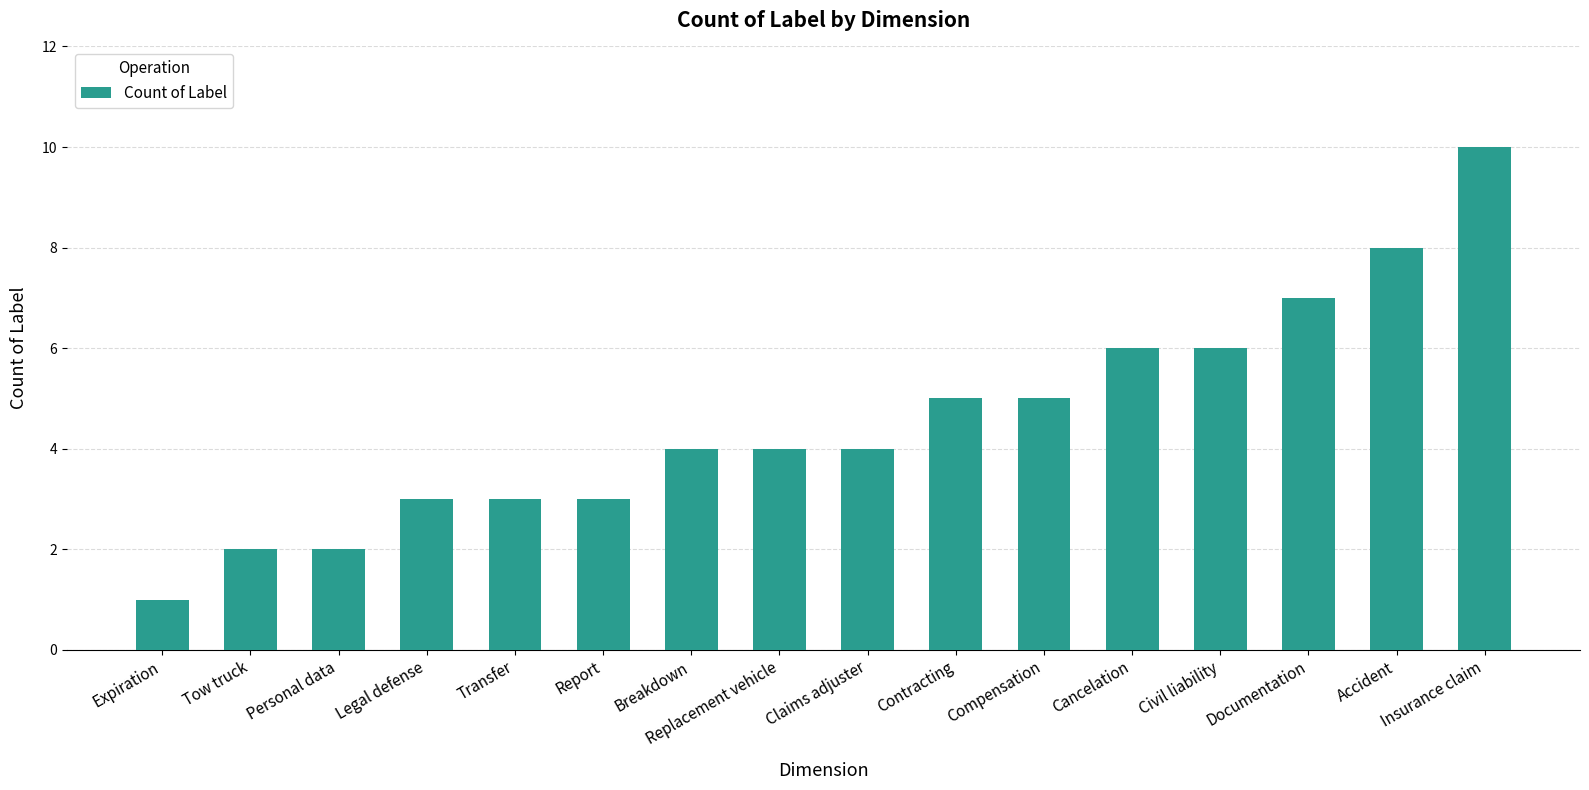

What is the label of the 13th bar from the right?

Legal defense